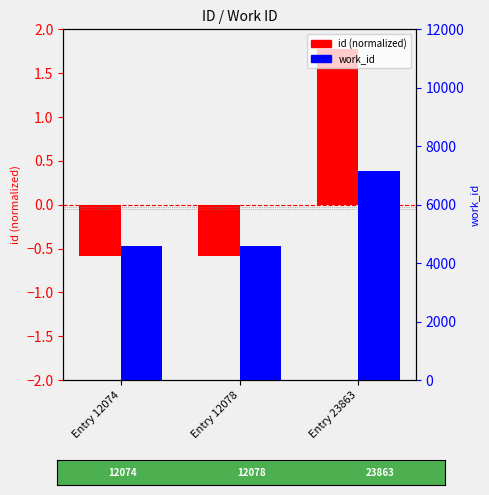

What is the difference between the maximum and minimum values in the work_id series?

2578.0